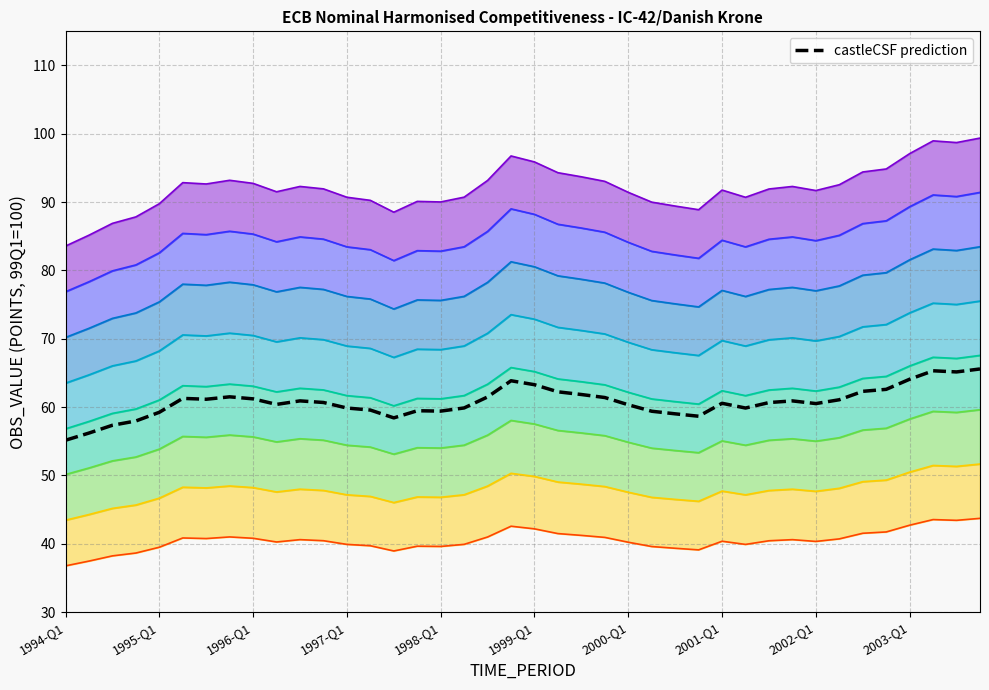

How many data points does each series have?

40